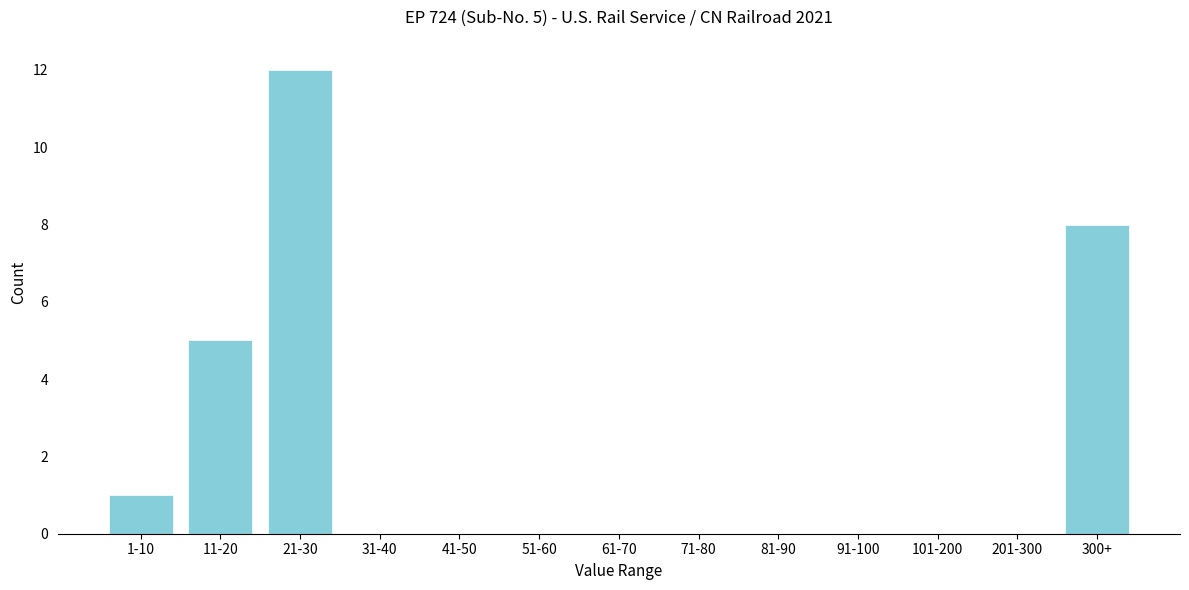

Reading right to left, list all the values displayed in this chart.

300+=8	201-300=0	101-200=0	91-100=0	81-90=0	71-80=0	61-70=0	51-60=0	41-50=0	31-40=0	21-30=12	11-20=5	1-10=1